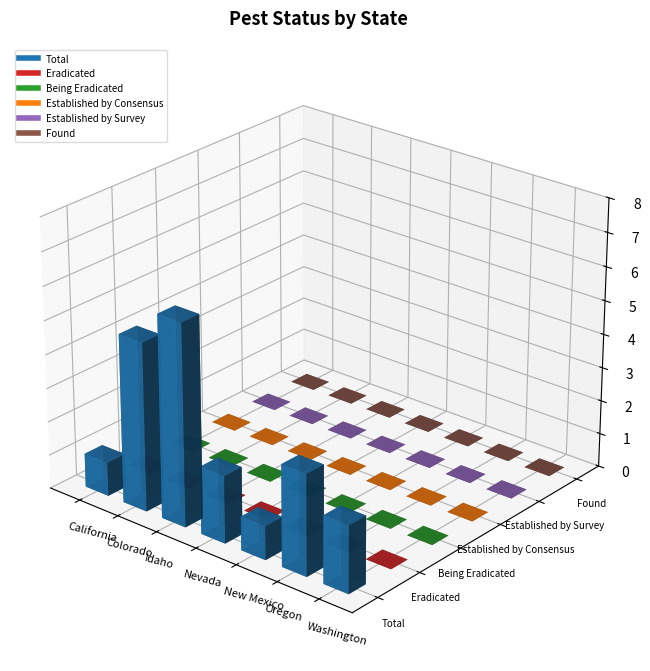

What position from the left is Nevada?

4